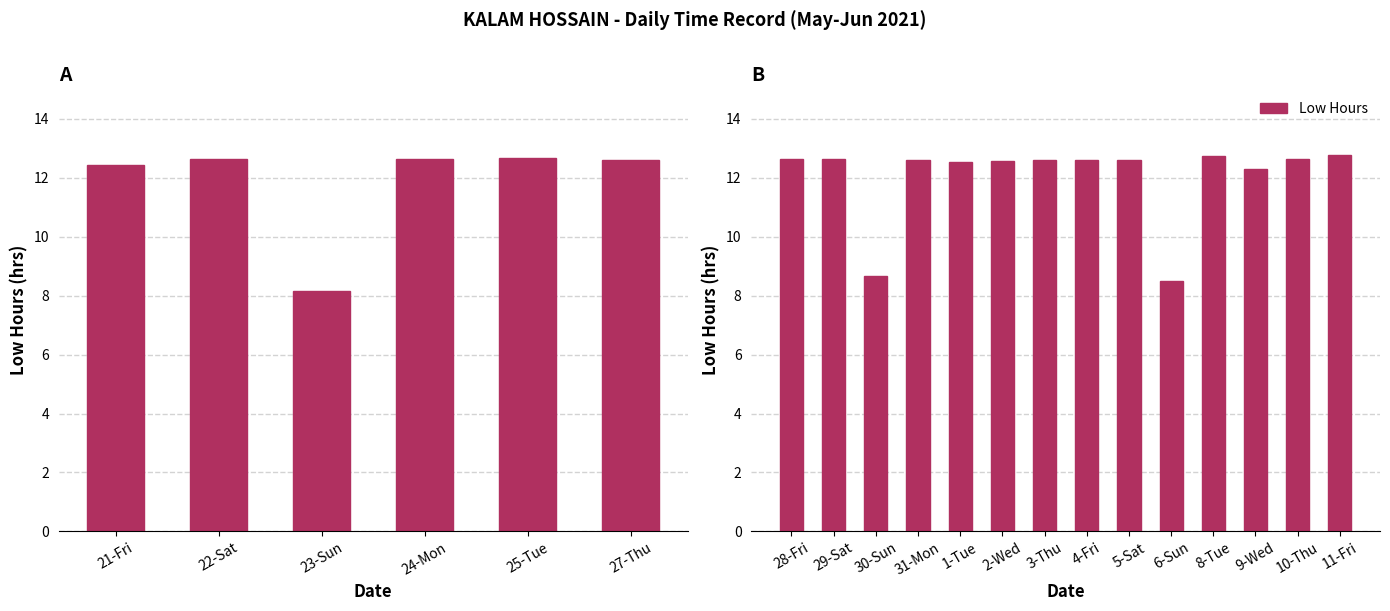

Between 6-Sun and 2-Wed, which is larger?

2-Wed